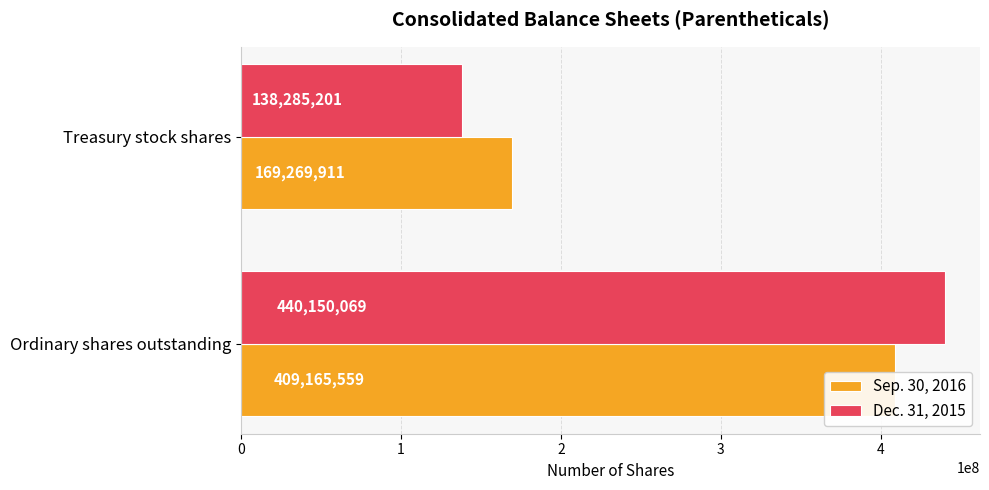

True or false: Sep. 30, 2016 has a value of 169269911 at Treasury stock shares.

True